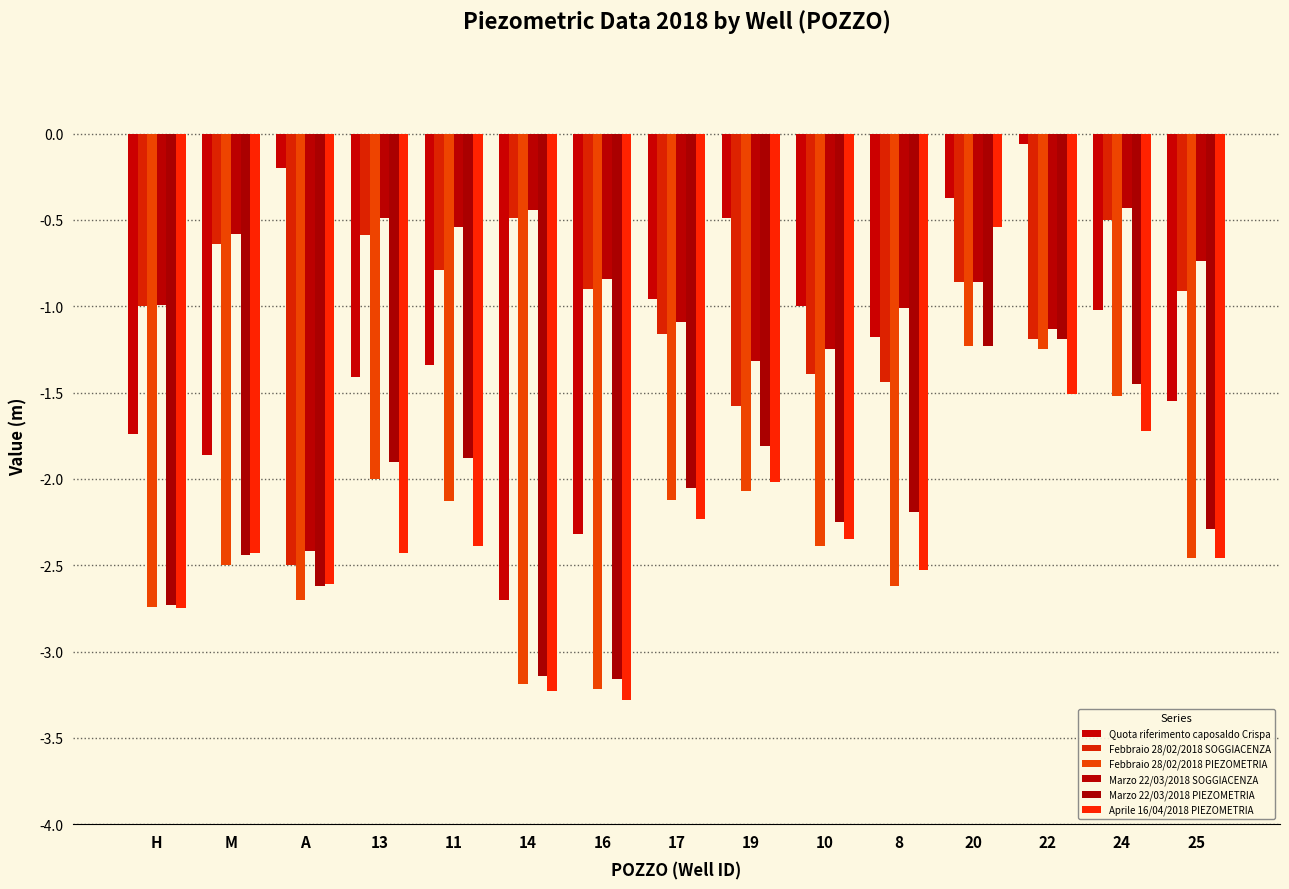

Does the chart contain any negative values?

Yes